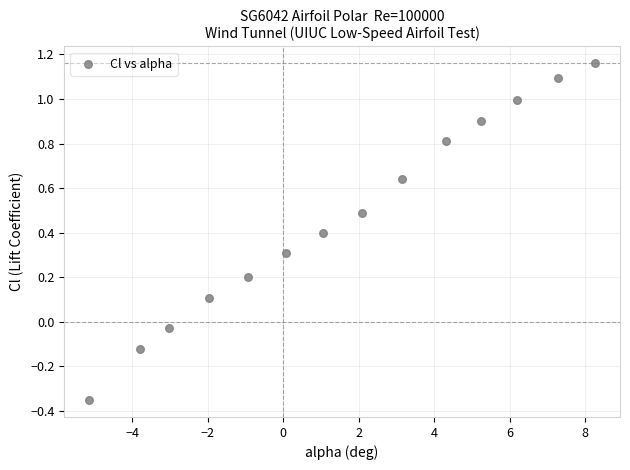

What is the range of Y values (max minus min)?

1.5